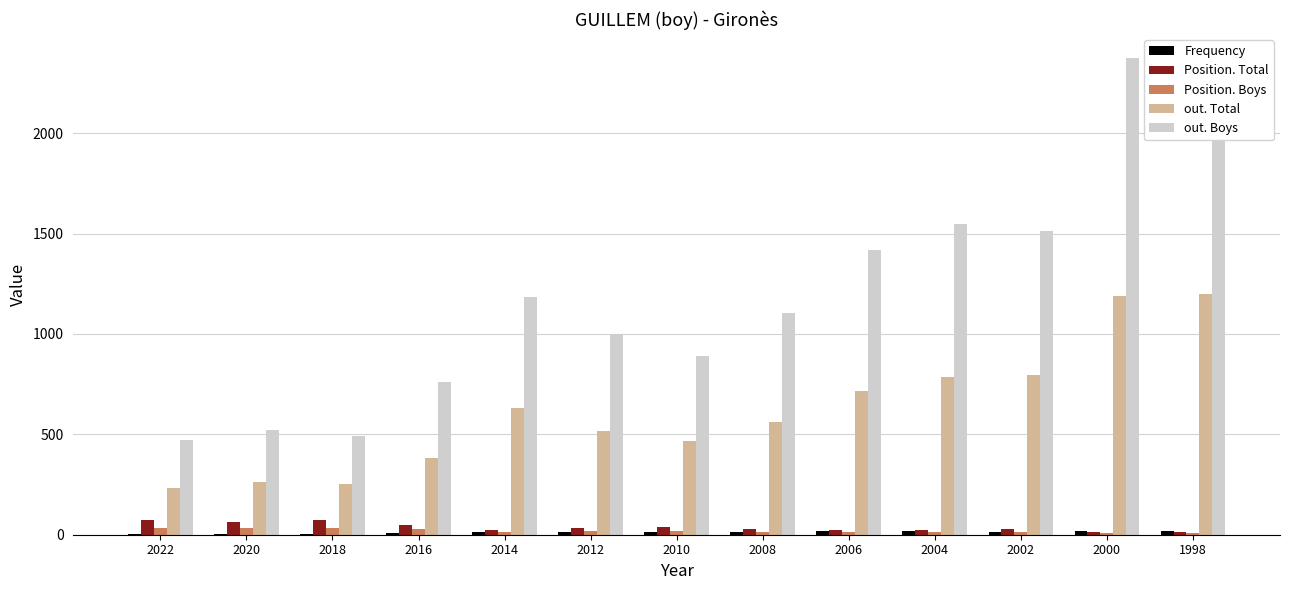

Count the number of categories in the chart.

13